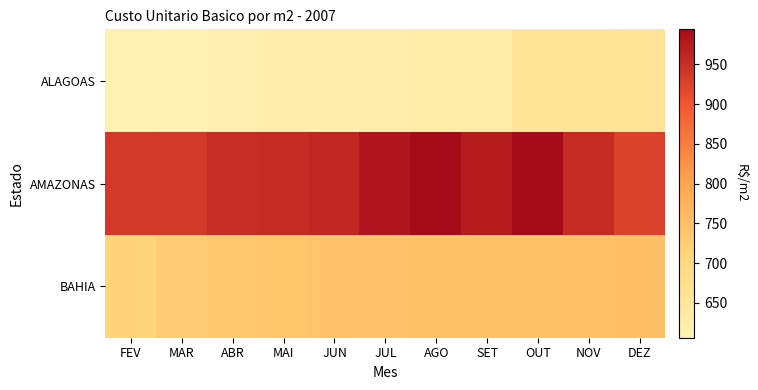

Which series has the largest range (max minus min)?

AMAZONAS